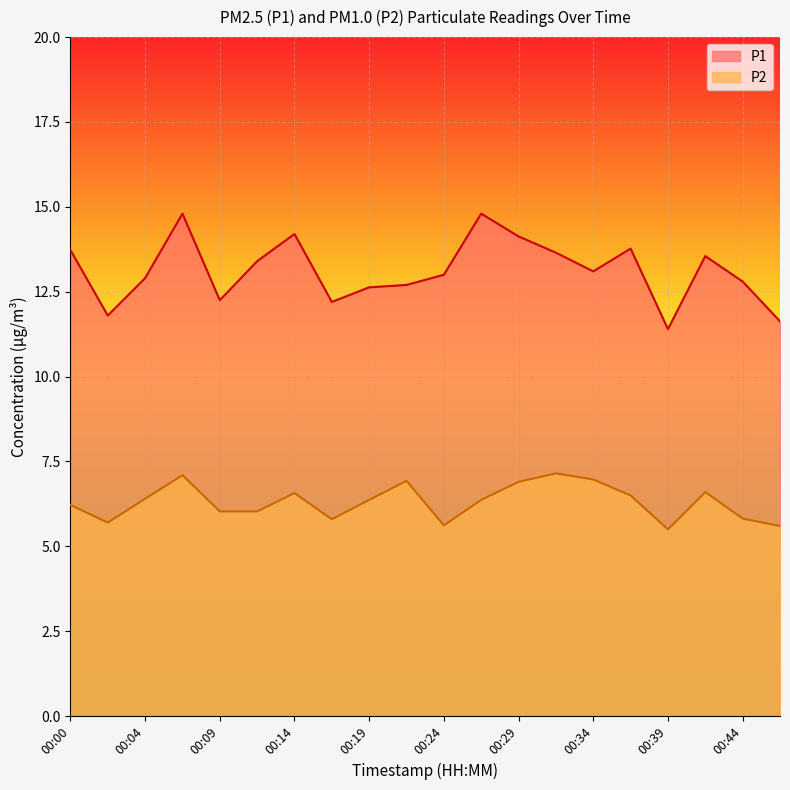

At which label does P1 first exceed 13?

00:00